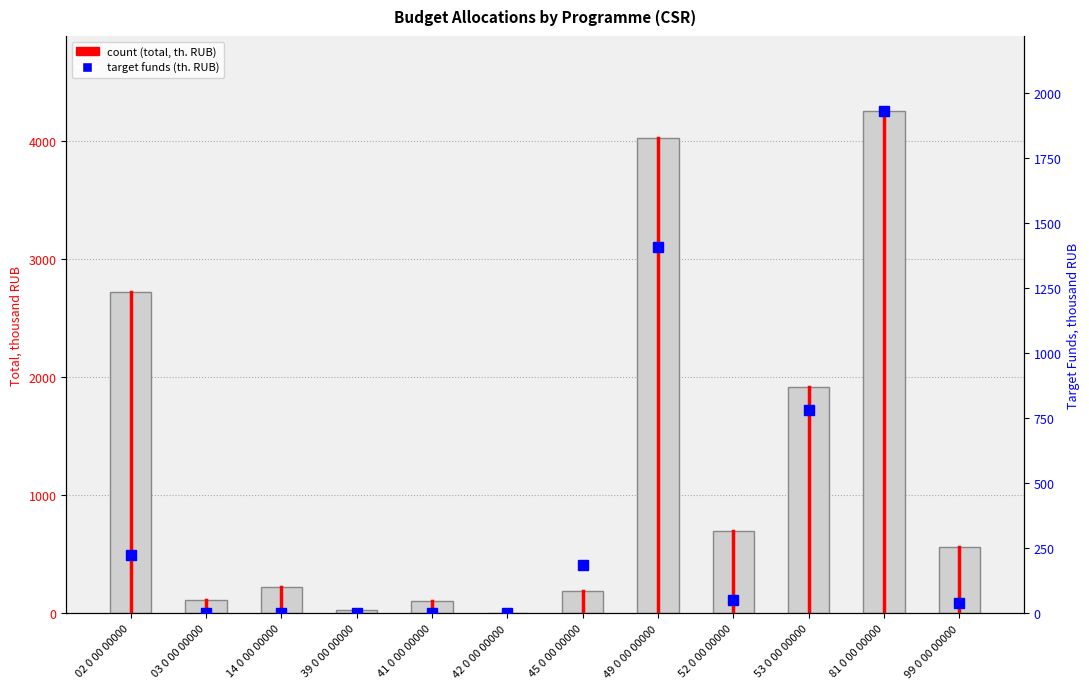

Are the bars horizontal?

No